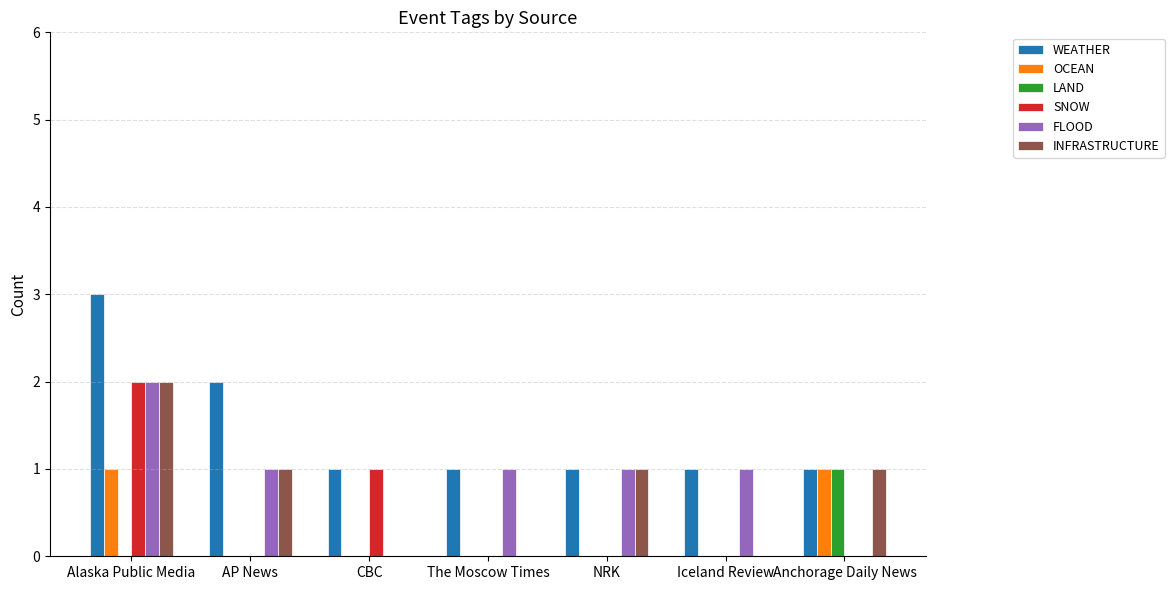

Which series changed the most between Alaska Public Media and AP News?

SNOW